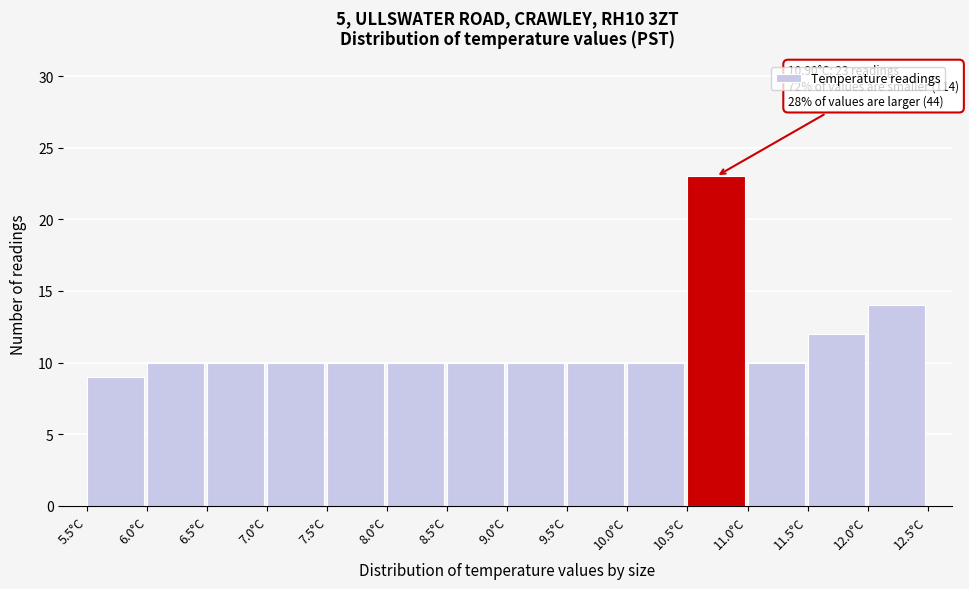

Over which range of the x-axis is the bar tallest?

10.5 to 11.0